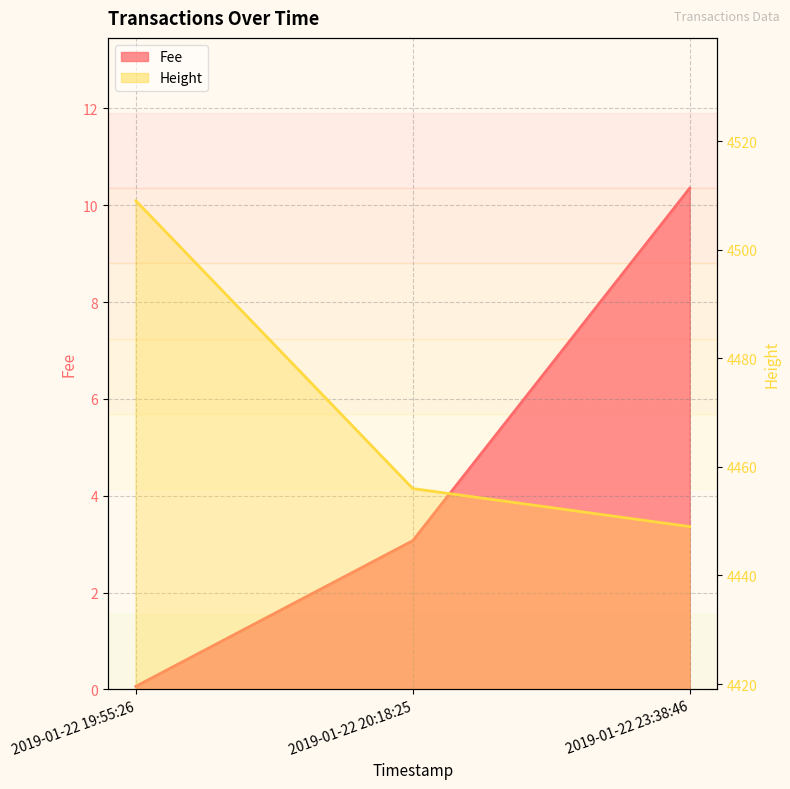

What is the label of the 2nd point from the left?

2019-01-22 20:18:25